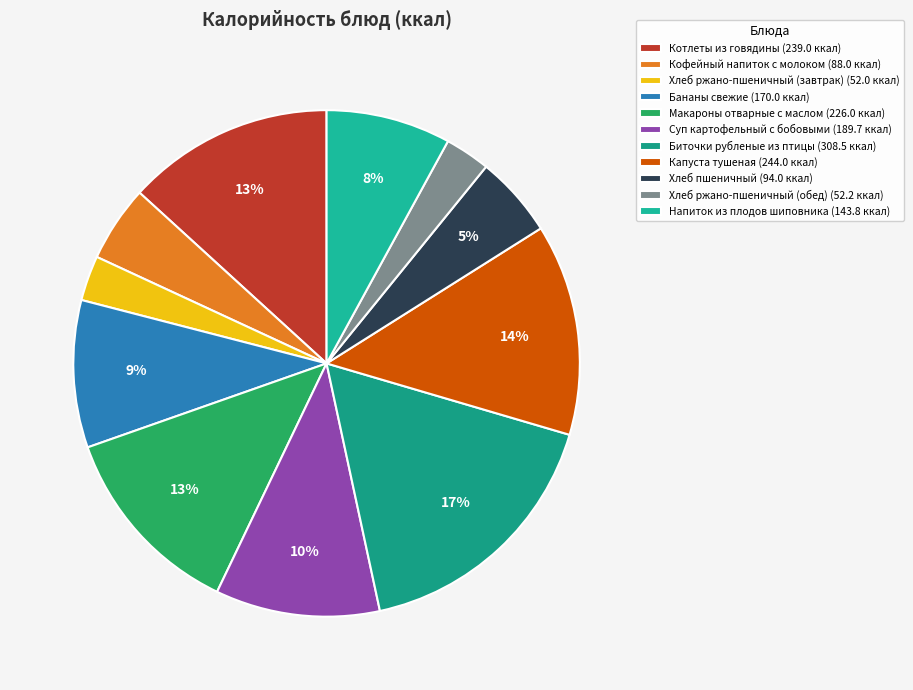

What percentage is the Кофейный напиток с молоком slice, to the nearest percent?

5%